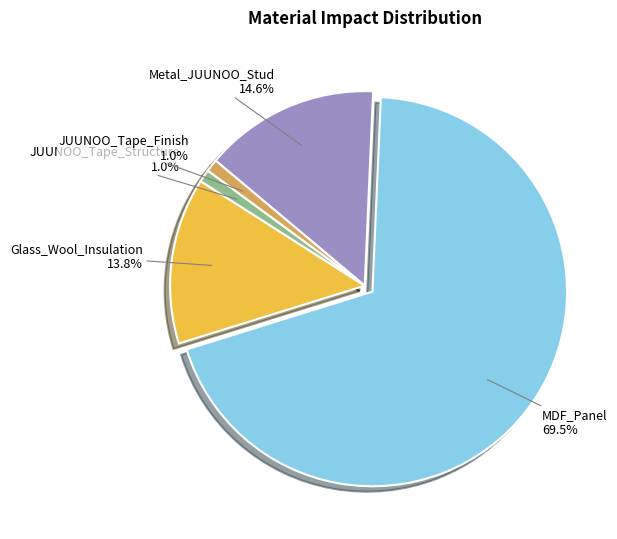

What is the total percentage of JUUNOO_Tape_Structure and MDF_Panel?

70.6%